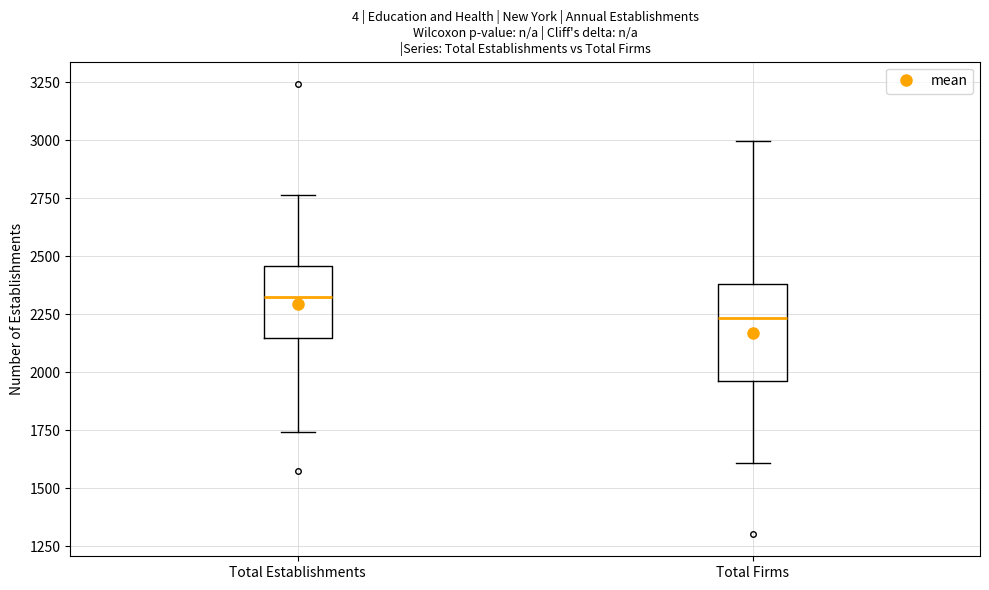

Which box has the lowest median line?

Total Firms